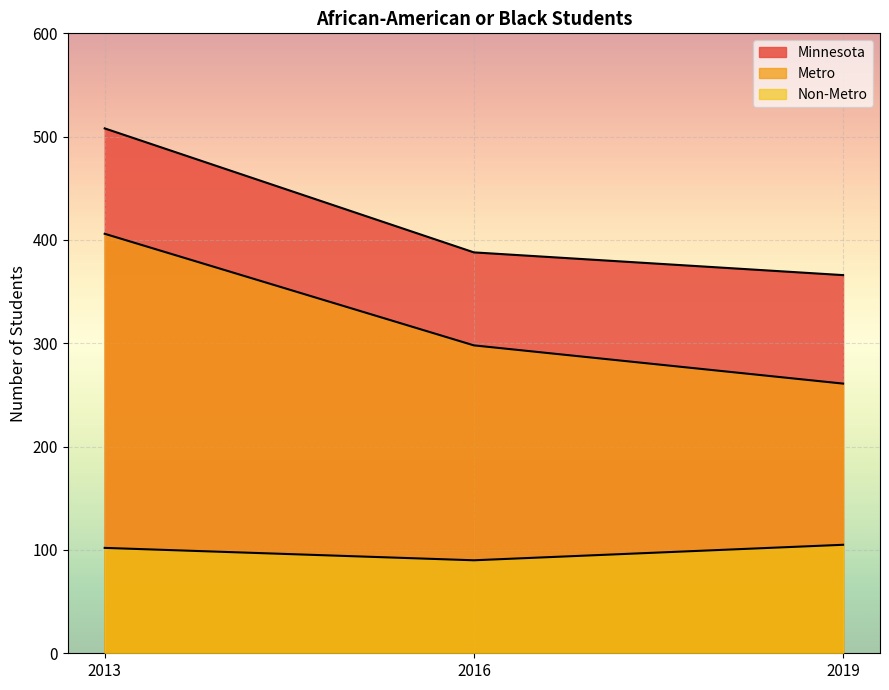

Count the Minnesota values in the range 366 to 508.

3